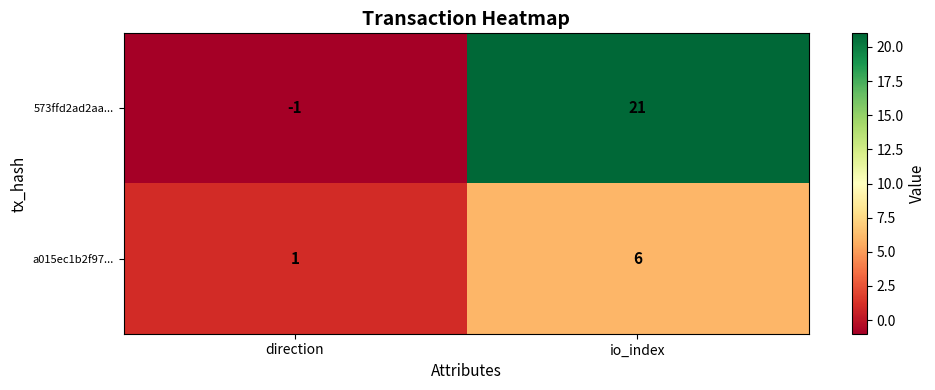

Rank the series by their maximum value, from highest to lowest.

573ffd2ad2aa..., a015ec1b2f97...